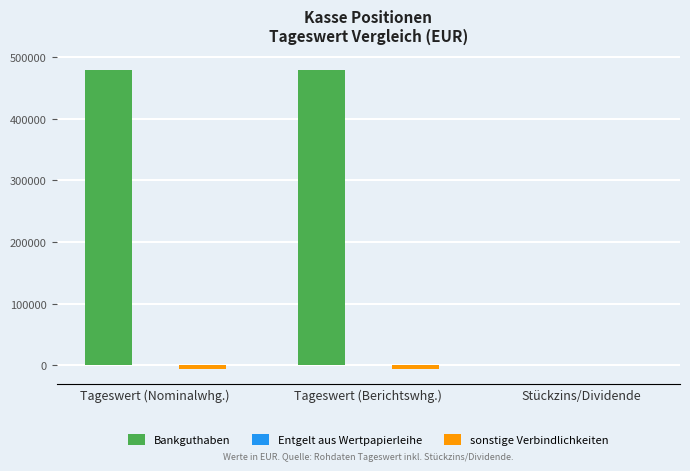

The Bankguthaben series shows 479815.5 at Tageswert (Nominalwhg.). True or false?

True